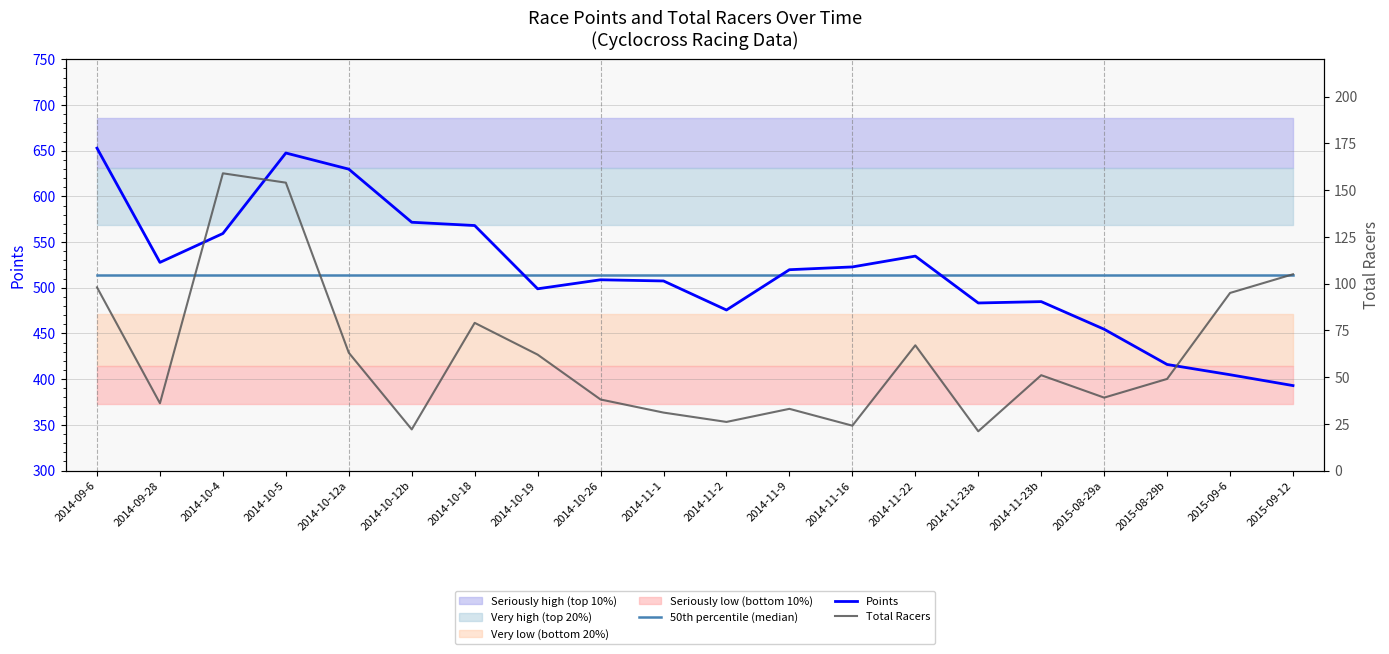

In Points, how many points are higher than both neighbors (excluding endpoints)?

4